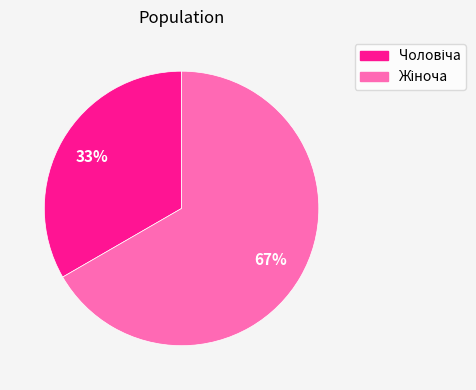

How many segments does this pie chart have?

2